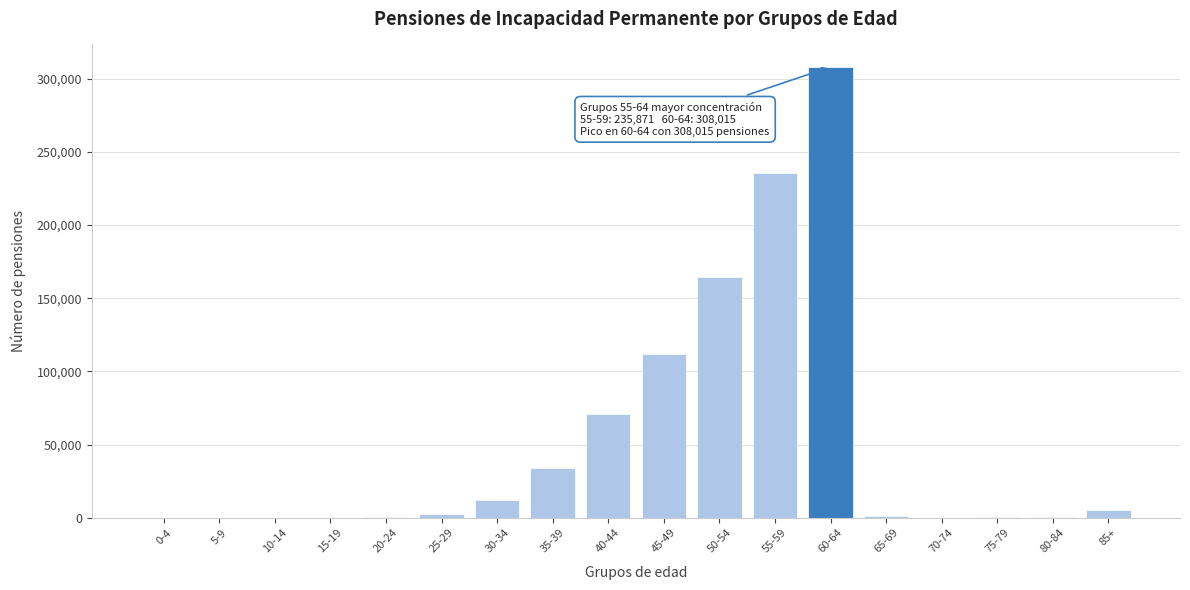

What is the change in value from 55-59 to 60-64?

+72144